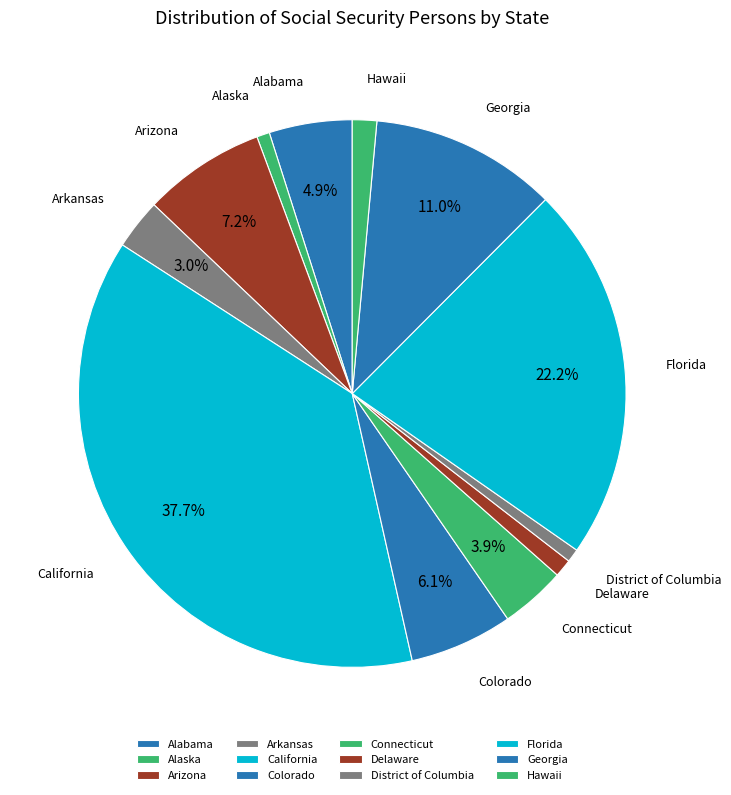

The Delaware slice represents 11% of the pie. True or false?

False